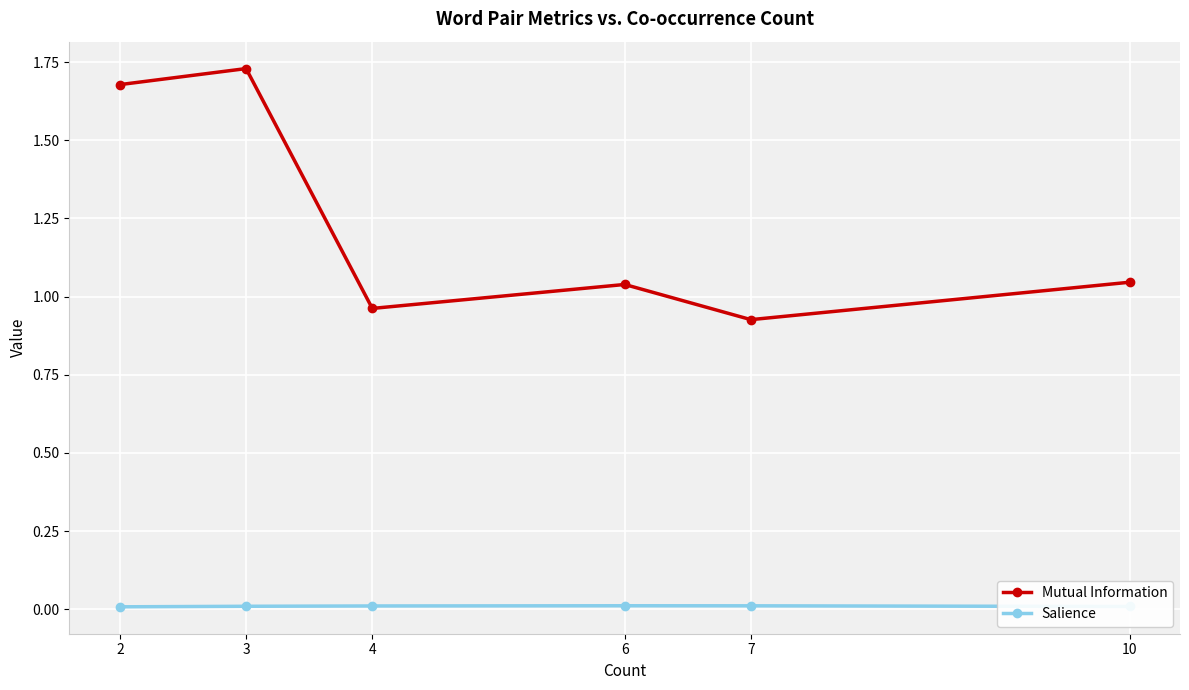

At how many categories does at least one series exceed 1?

4